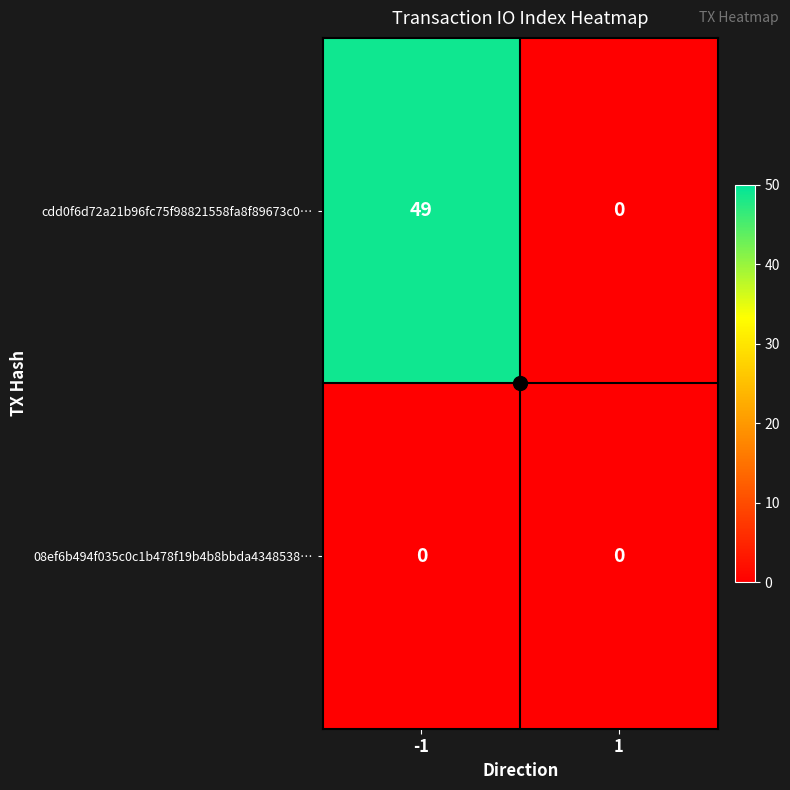

Which series has the largest total across all categories?

cdd0f6d72a21b96fc75f98821558fa8f89673c0…